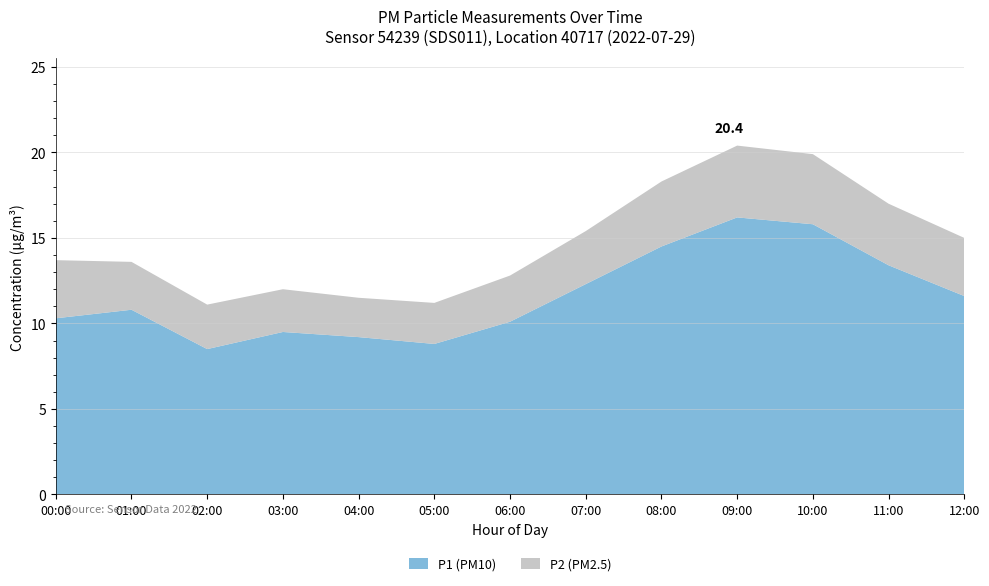

Reading left to right, transcribe all the data shown in this chart.

P1: 00:00=10.3	01:00=10.8	02:00=8.5	03:00=9.5	04:00=9.2	05:00=8.8	06:00=10.1	07:00=12.3	08:00=14.5	09:00=16.2	10:00=15.8	11:00=13.4	12:00=11.6
P2: 00:00=3.4	01:00=2.8	02:00=2.6	03:00=2.5	04:00=2.3	05:00=2.4	06:00=2.7	07:00=3.1	08:00=3.8	09:00=4.2	10:00=4.1	11:00=3.6	12:00=3.4